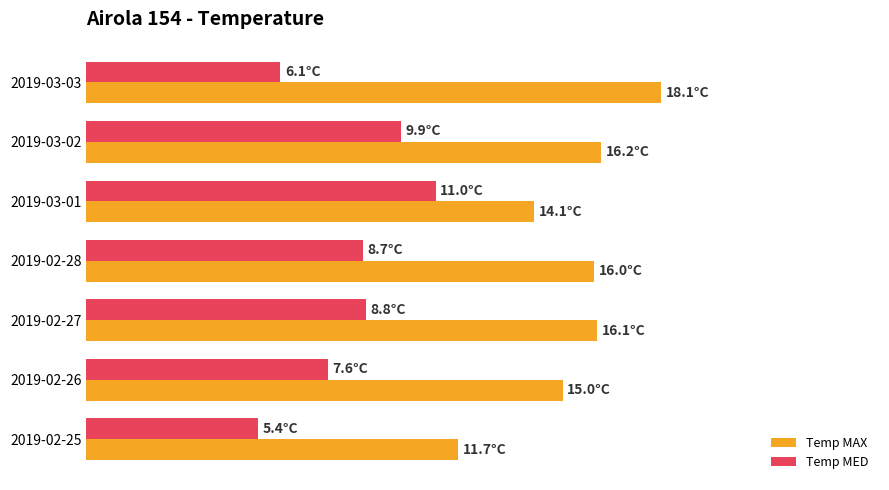

Which series has the largest total across all categories?

Temp MAX